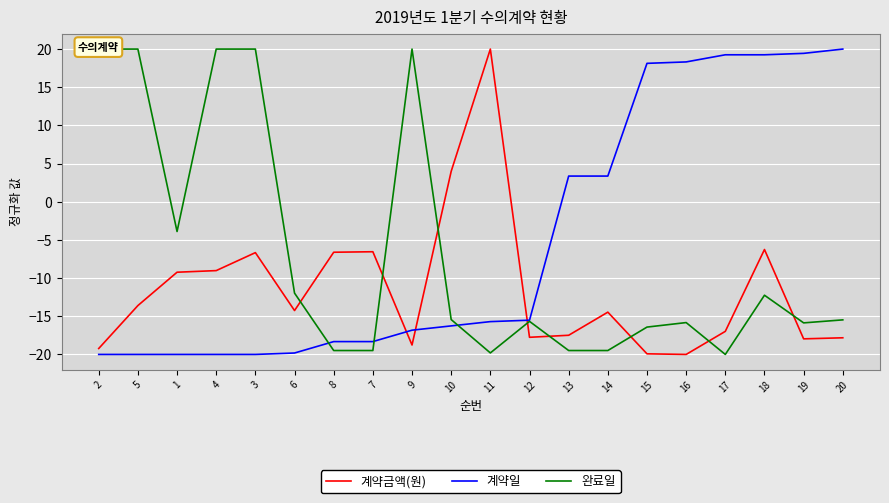

Which category has the lowest value in the 완료일 series?

17